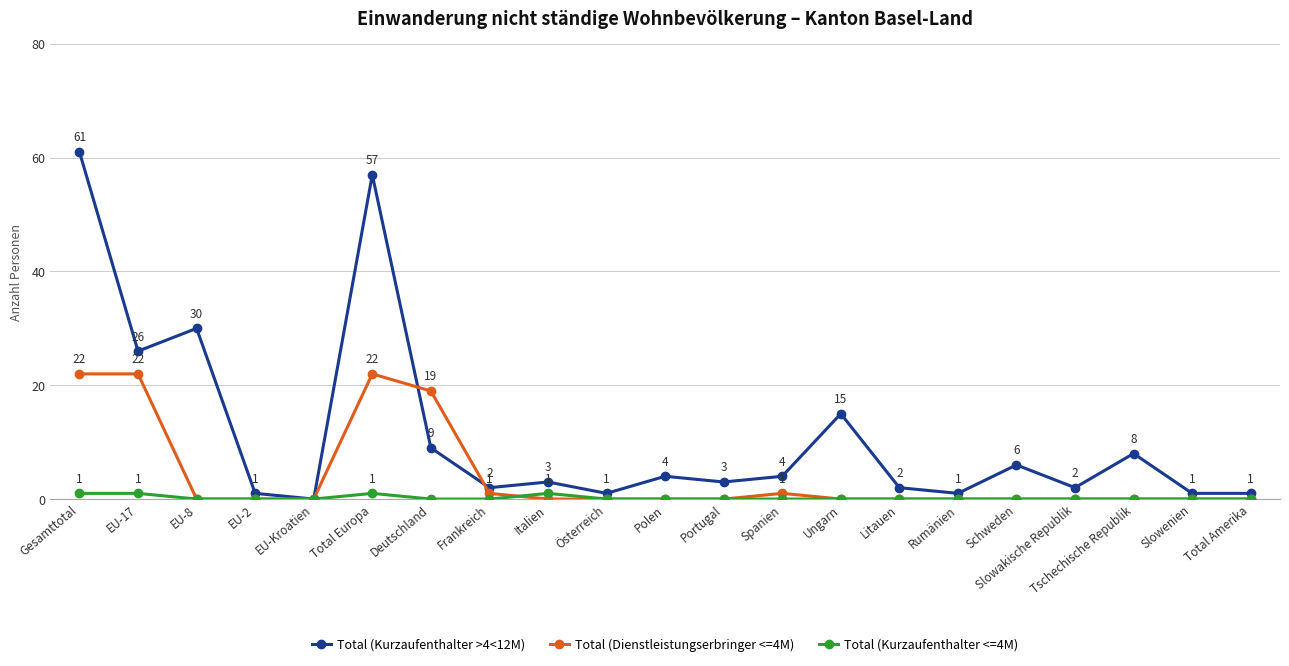

At how many categories does at least one series exceed 16?

5